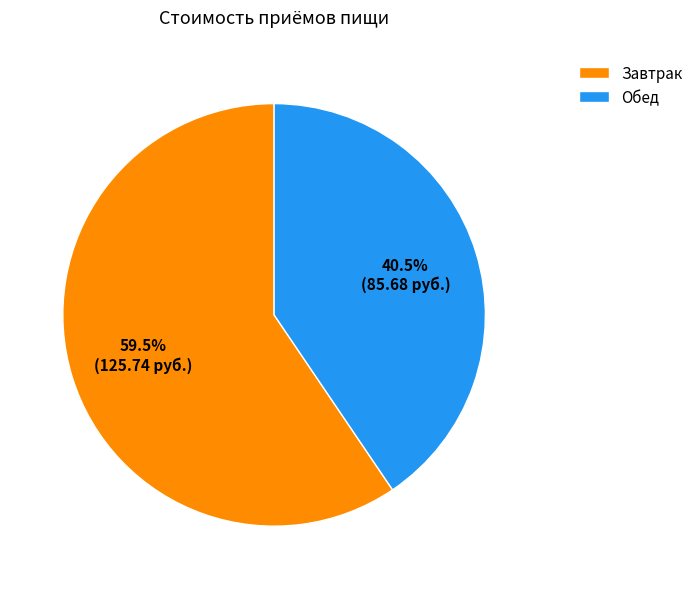

Rank the categories by value from highest to lowest.

Завтрак, Обед